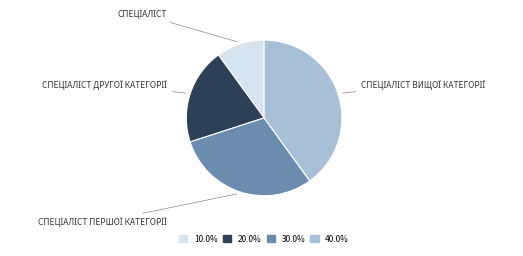

Does any single category account for the majority?

No